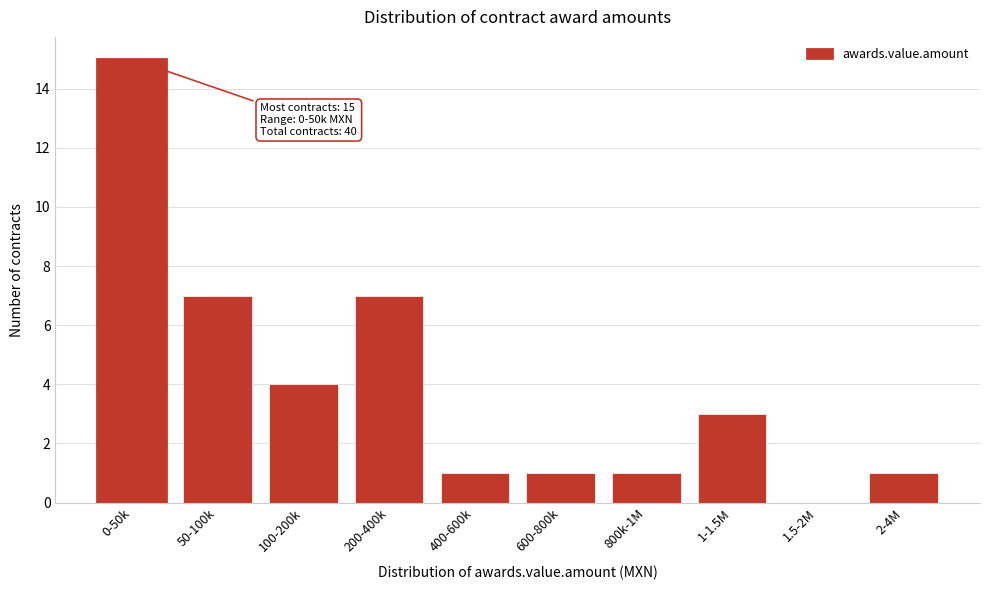

Reading left to right, transcribe all the data shown in this chart.

0-50k=15	50-100k=7	100-200k=4	200-400k=7	400-600k=1	600-800k=1	800k-1M=1	1-1.5M=3	1.5-2M=0	2-4M=1